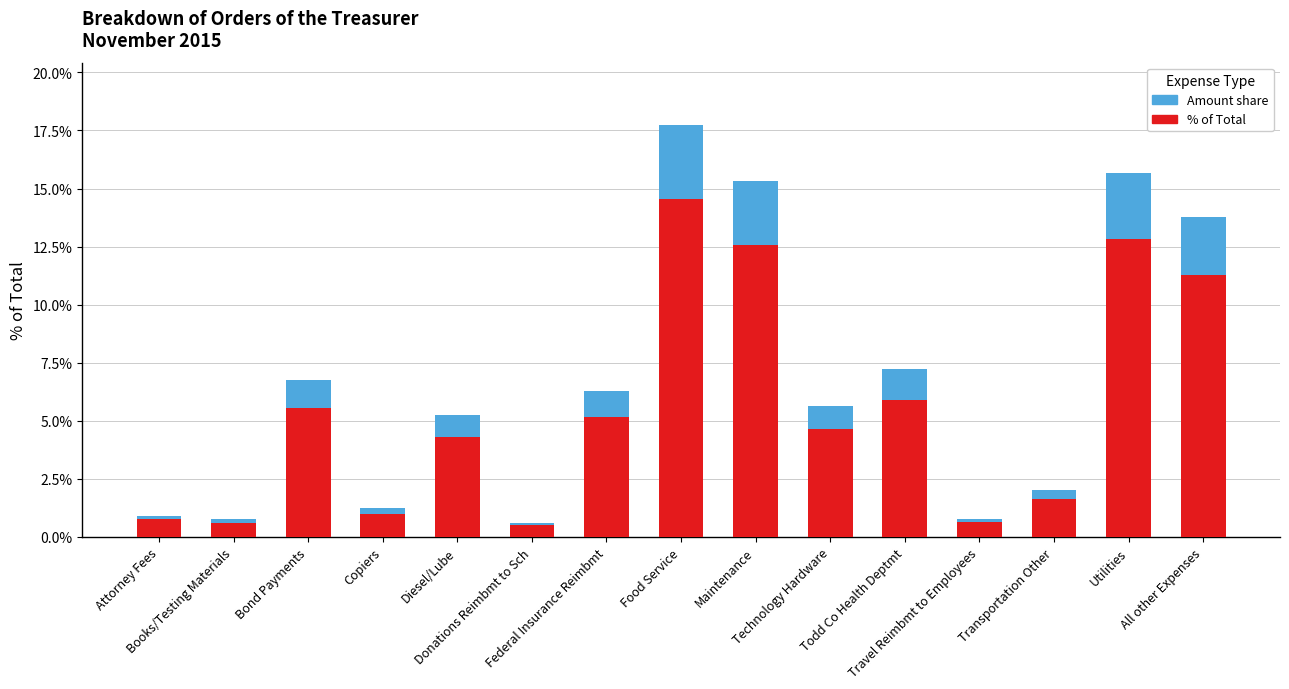

List the series in order of their peak value, highest first.

% of Total, Amount (normalized)